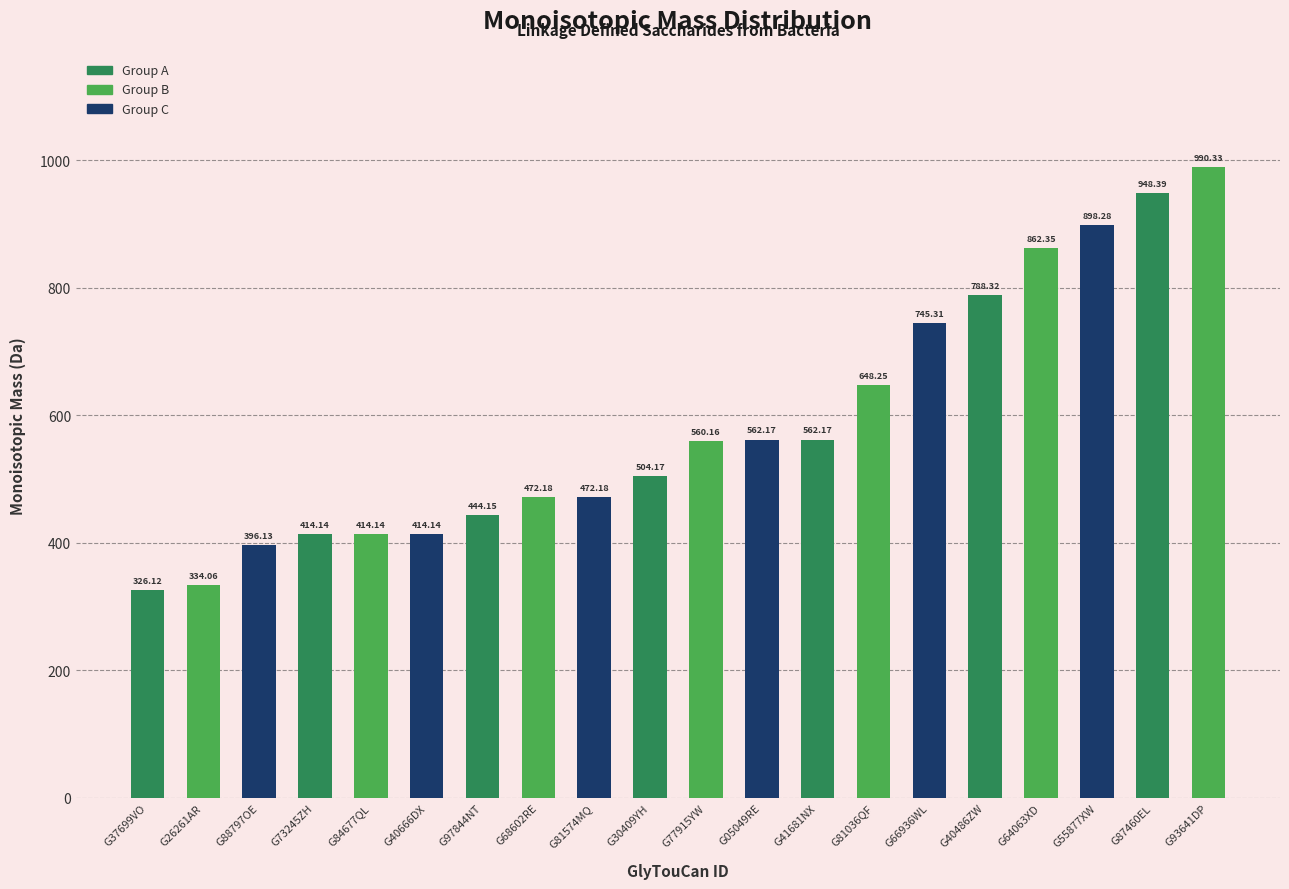

What is the sum of all values?

11757.1